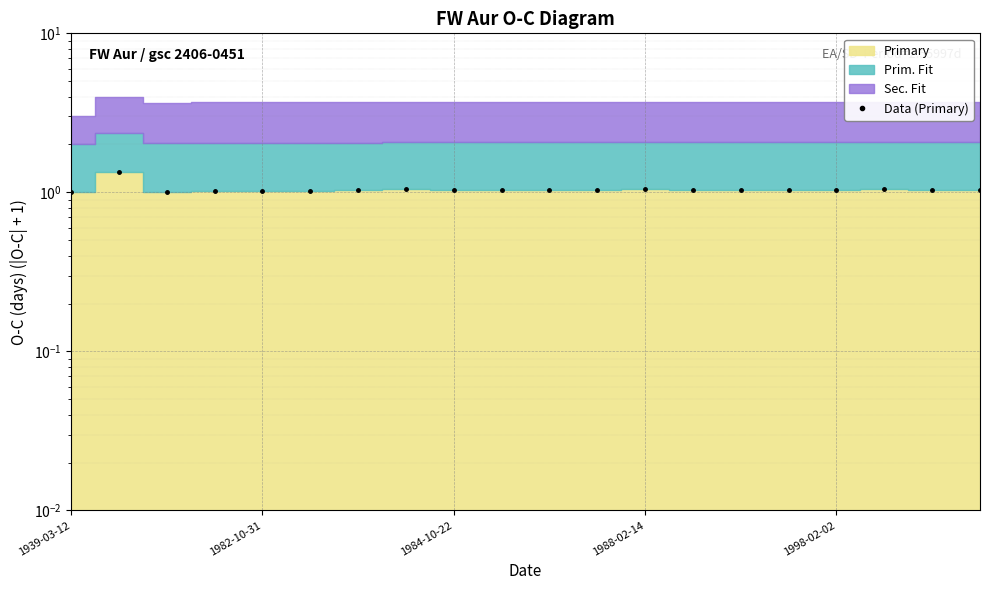

Reading left to right, transcribe all the data shown in this chart.

1.0	1.3	1.0	1.0	1.0	1.0	1.0	1.0	1.0	1.0	1.0	1.0	1.1	1.0	1.0	1.0	1.0	1.0	1.0	1.0